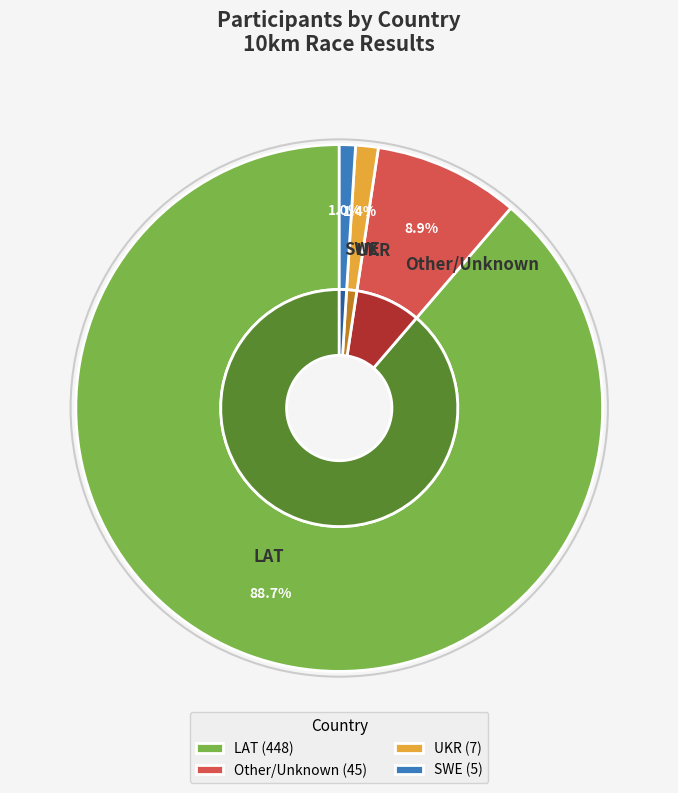

Do LAT and Other together represent more than half of the pie?

Yes